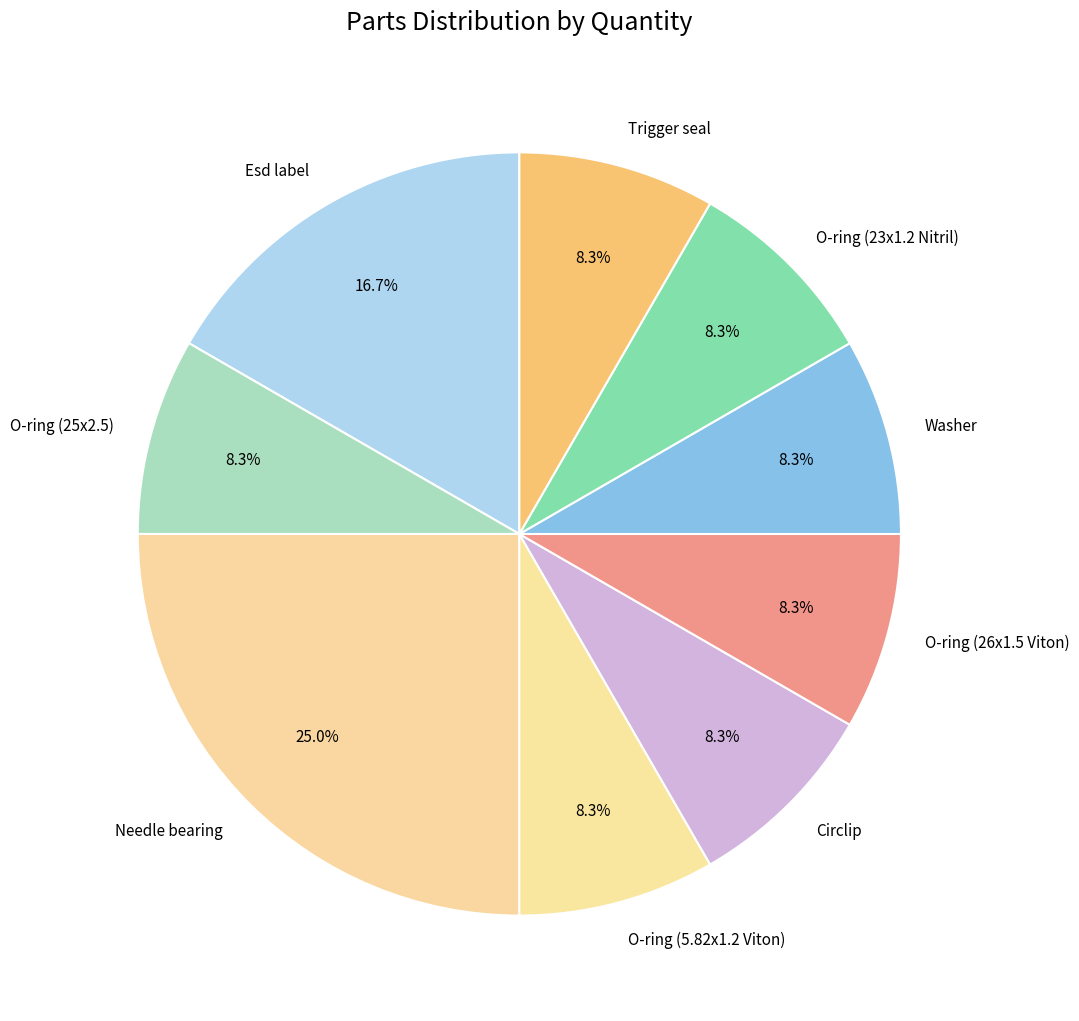

Which category has the biggest portion of the pie?

Needle bearing